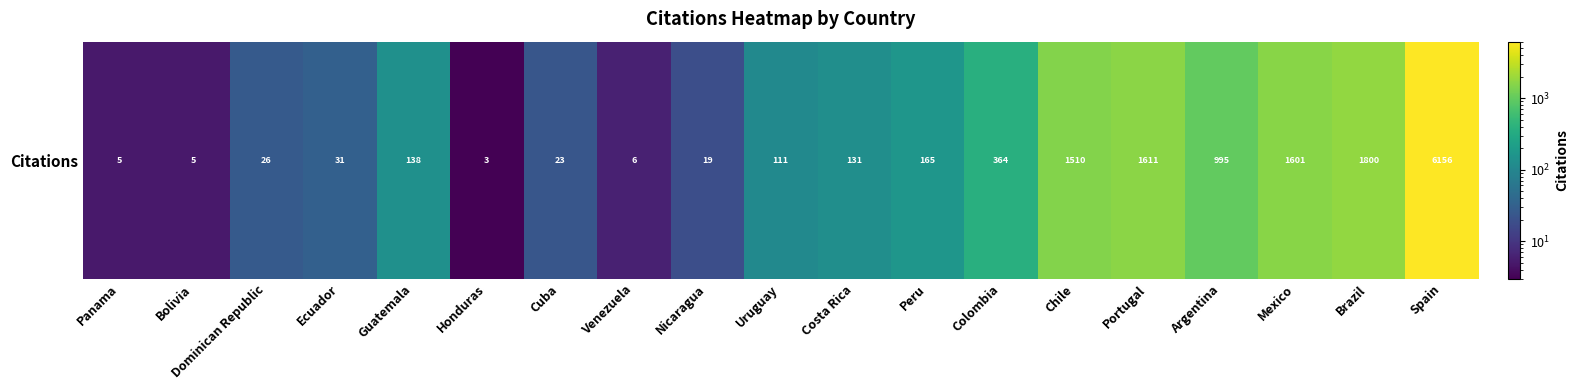

Read the value at Venezuela, to the nearest 10.

10